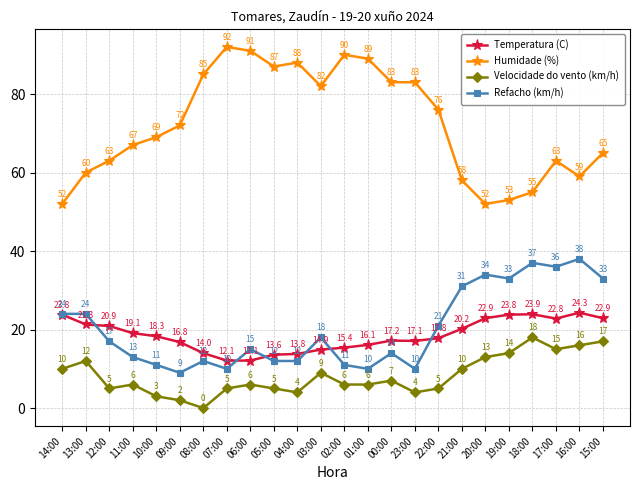

How many values in the Velocidade do vento (km/h) series are below 6?

9